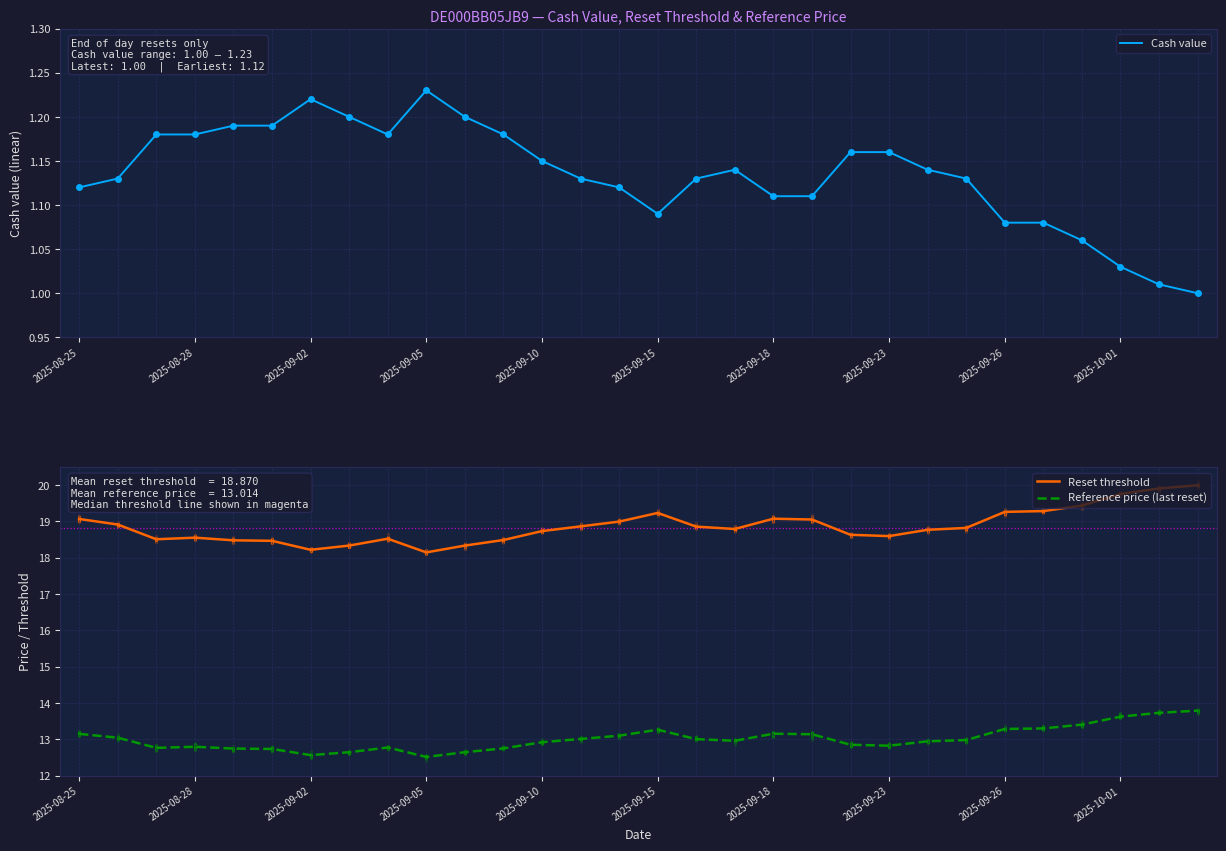

Which series has the largest total across all categories?

Reset threshold